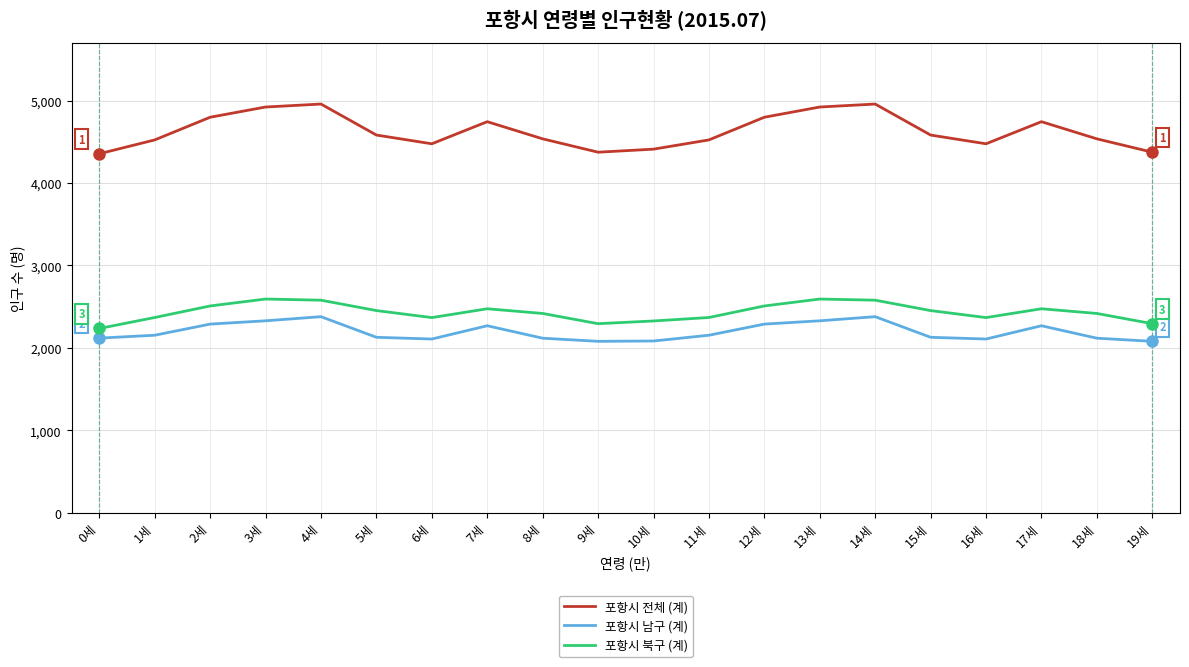

True or false: 포항시 북구 (계) and 포항시 전체 (계) intersect in this chart.

False